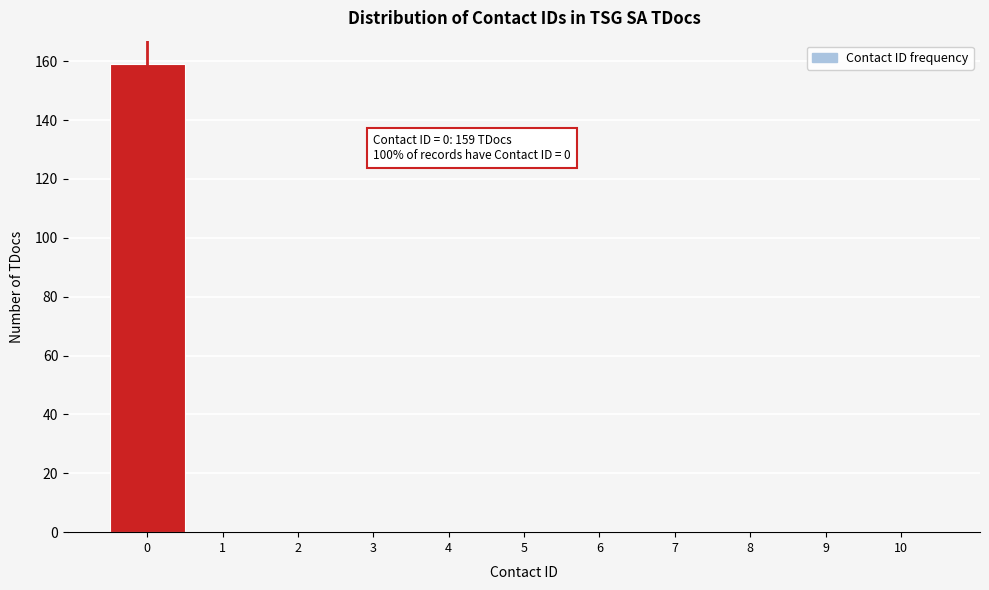

Which range on the x-axis has the tallest bar?

-0.5 to 0.5